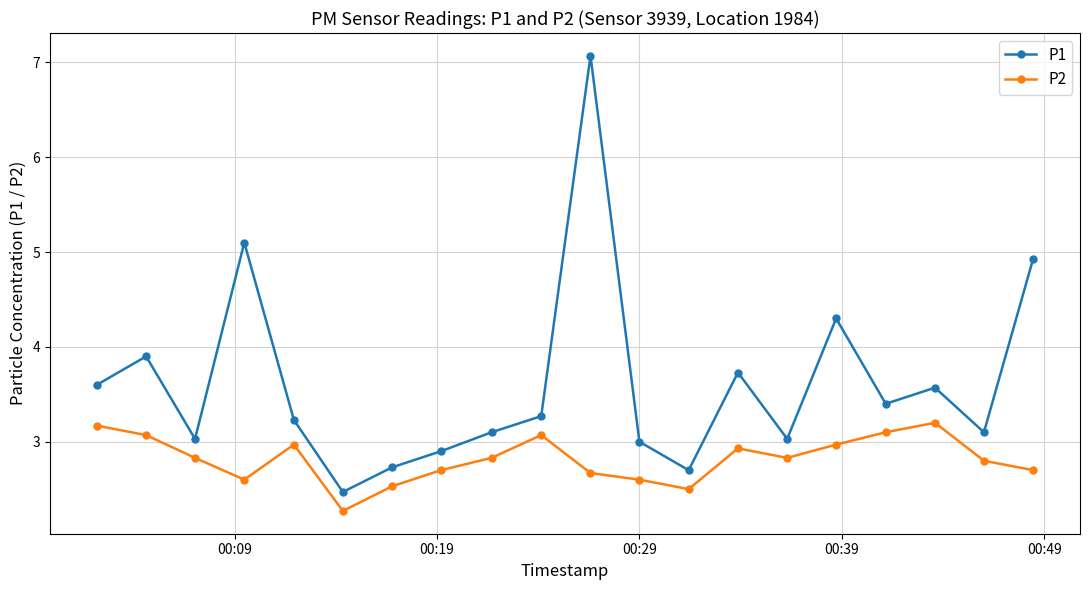

At how many categories does at least one series exceed 6?

1